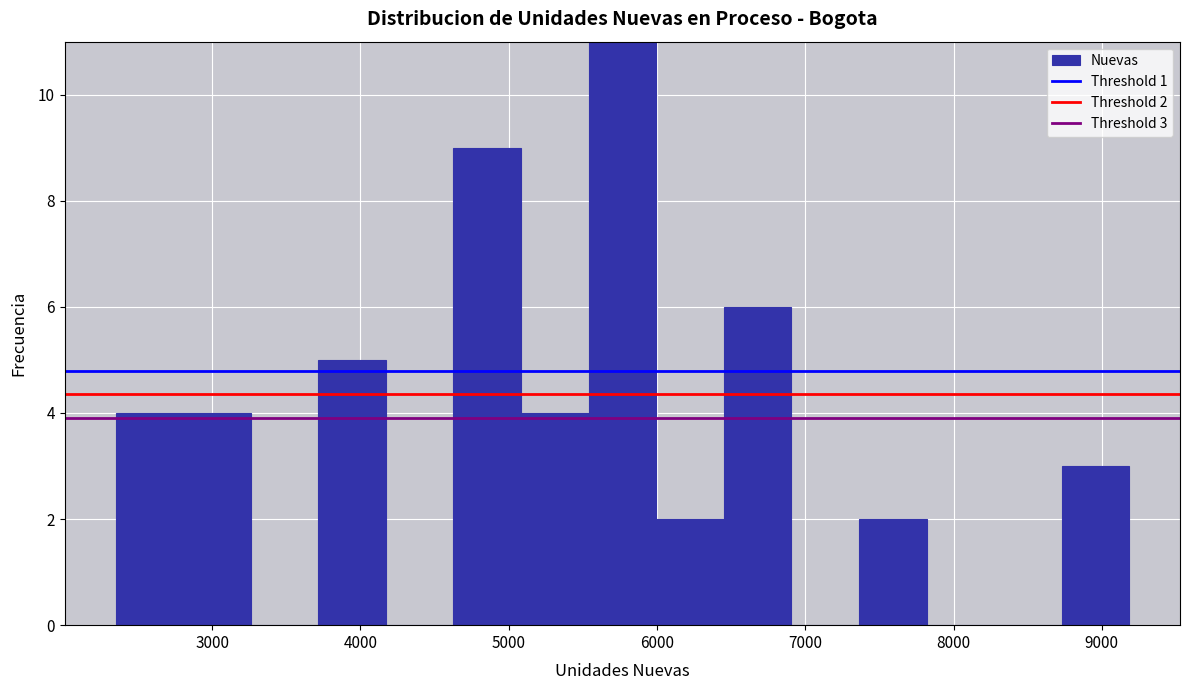

Which range on the x-axis has the tallest bar?

5500 to 6000